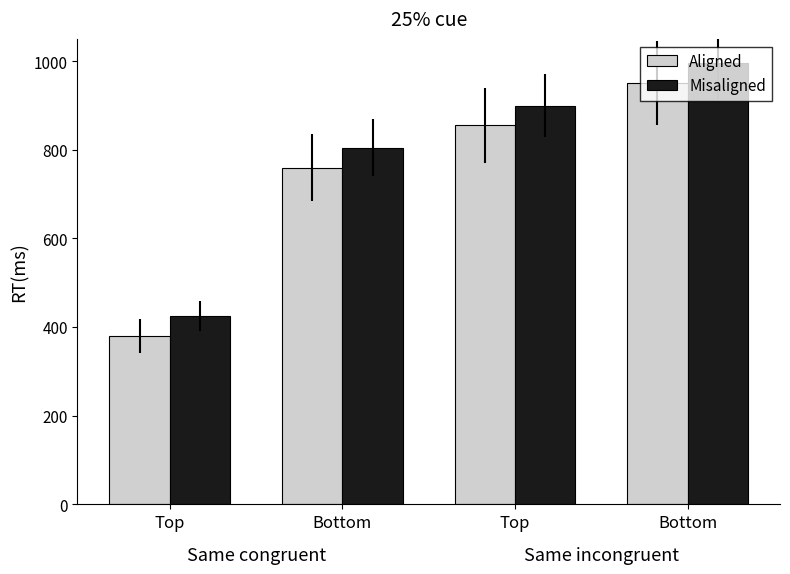

Reading right to left, transcribe all the data shown in this chart.

Aligned: 950	855	760	380
Misaligned: 995	900	805	425